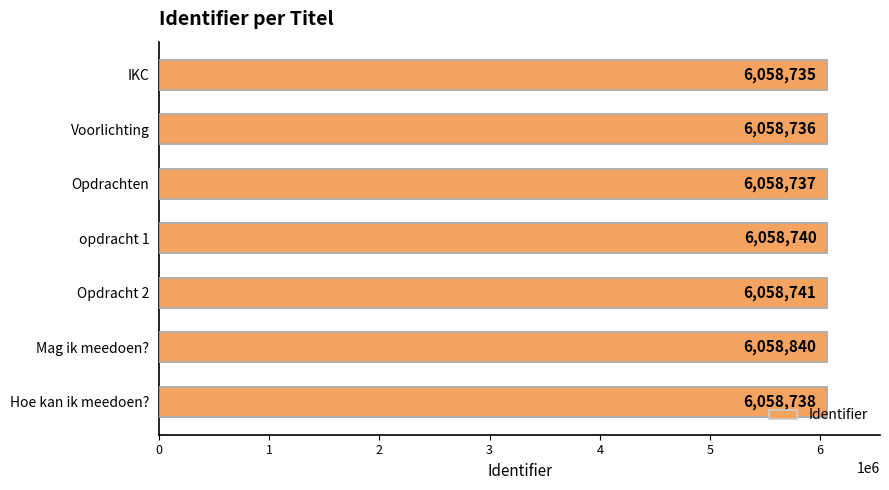

True or false: the data shows 6058840 at Mag ik meedoen?.

True